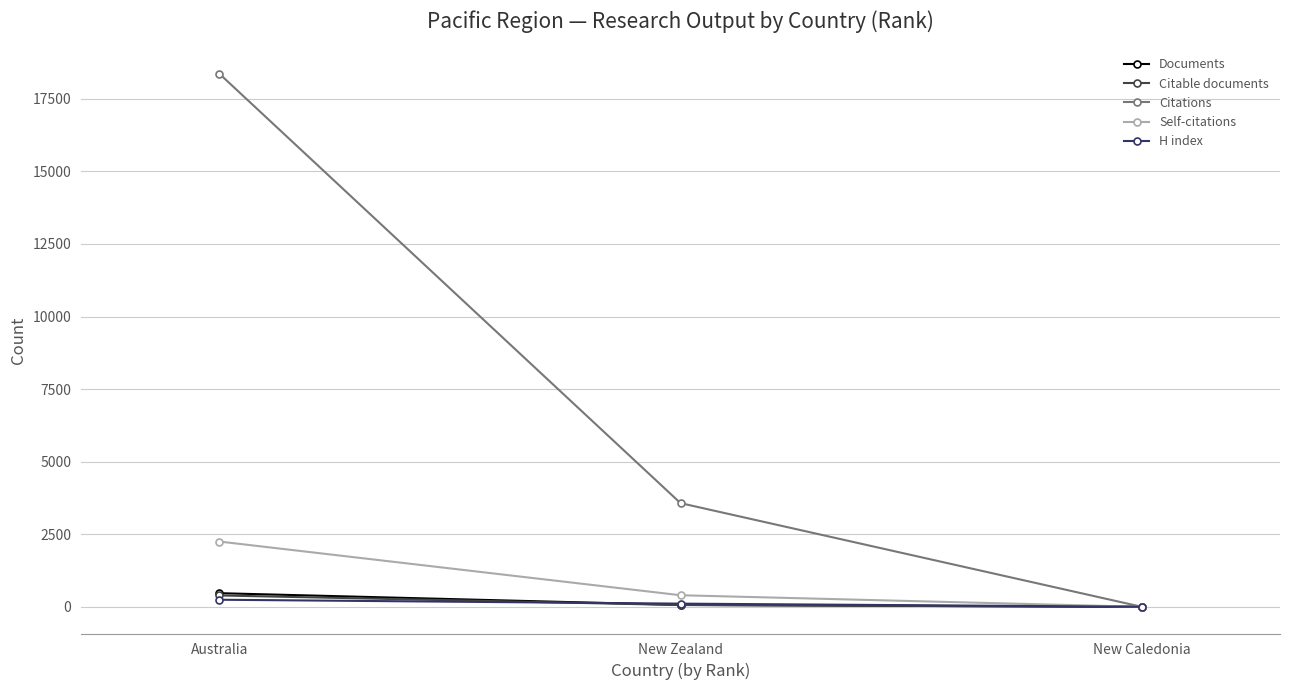

What is the spread (max minus min) of values at New Caledonia?

3